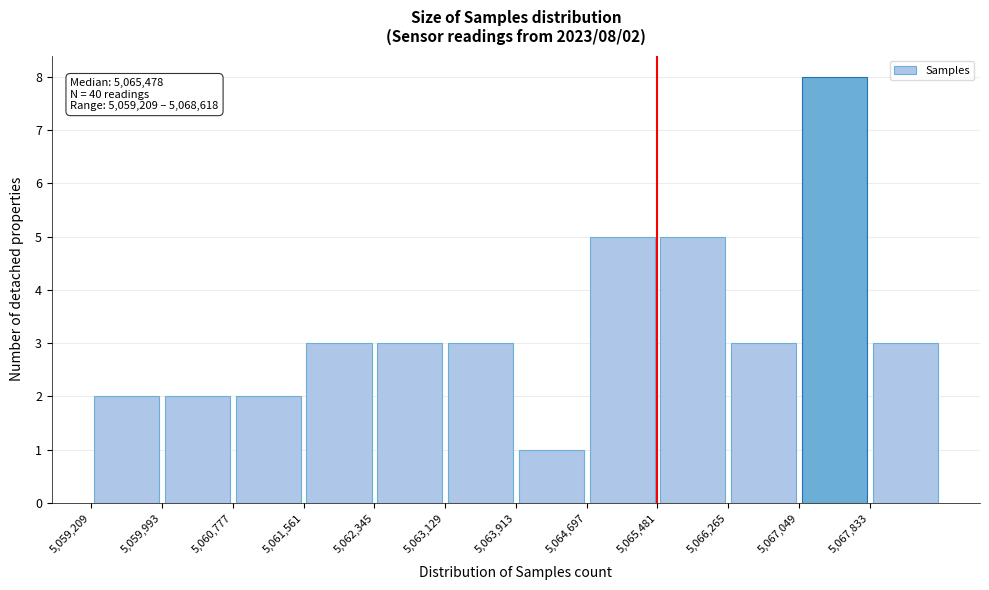

Which range on the x-axis has the tallest bar?

5067000 to 5067800